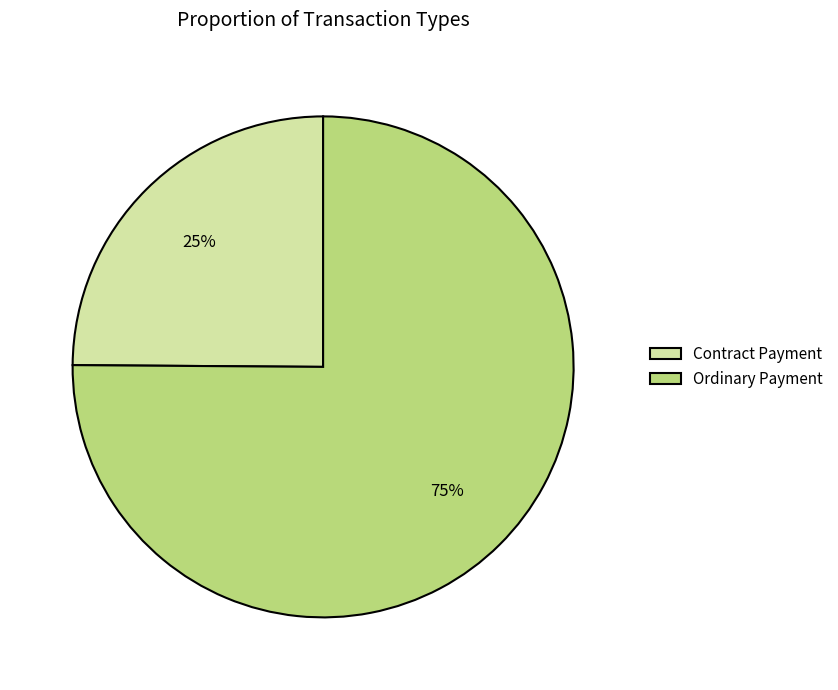

To the nearest percent, what portion does Ordinary Payment represent?

75%